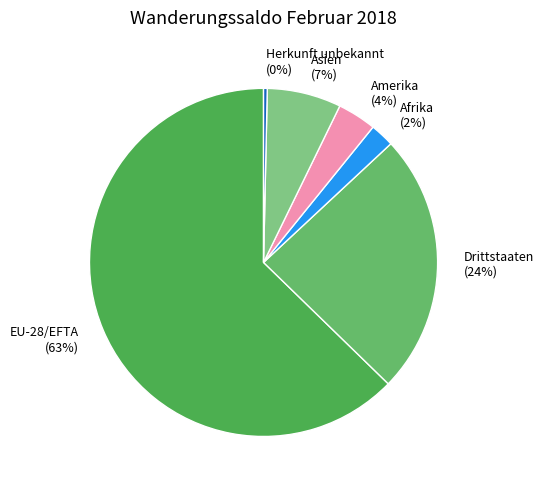

To the nearest percent, what is the difference between the Afrika and Herkunft unbekannt slice percentages?

2%